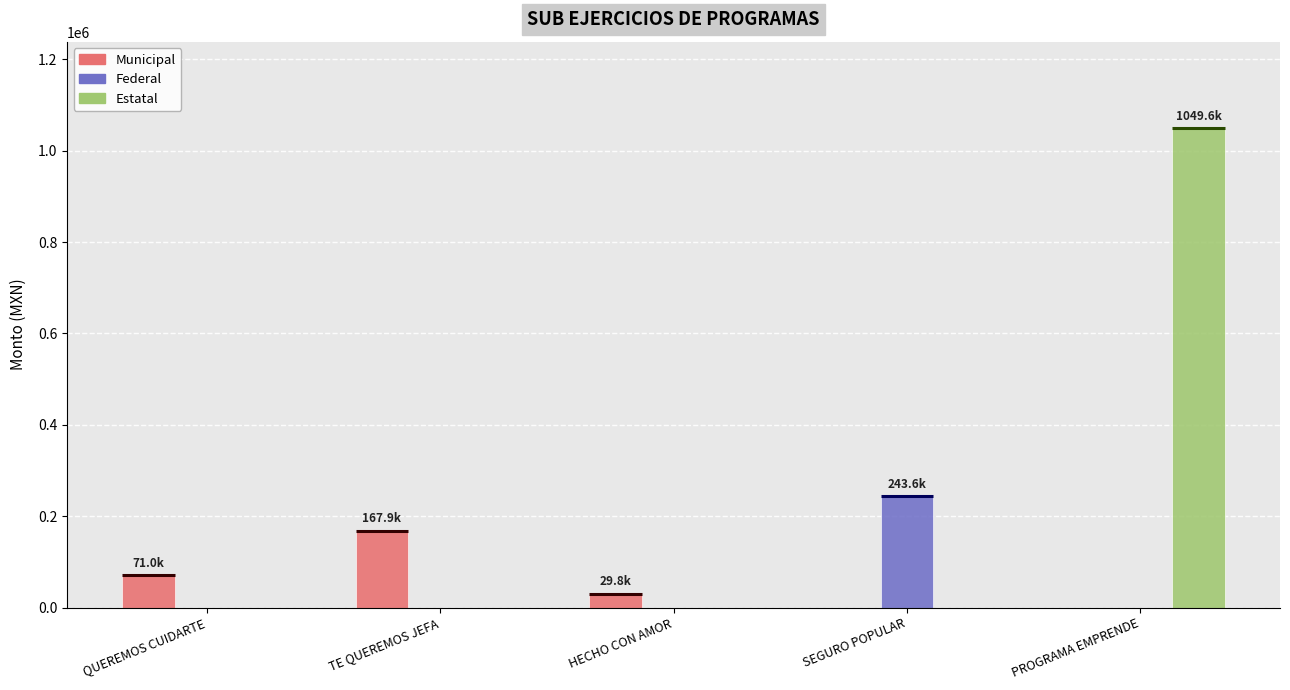

What is the maximum value for Estatal?

1049586.5